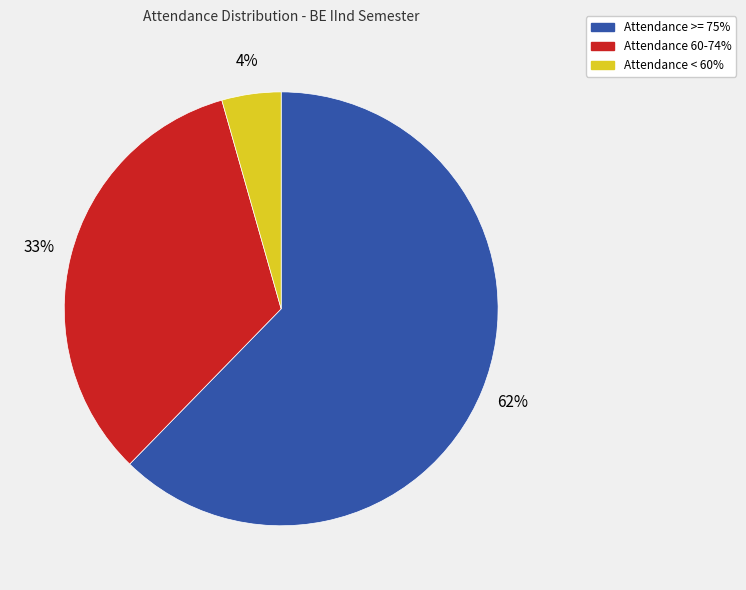

What is the ratio of the value at Attendance >= 75% to the value at Attendance 60-74%?

1.9